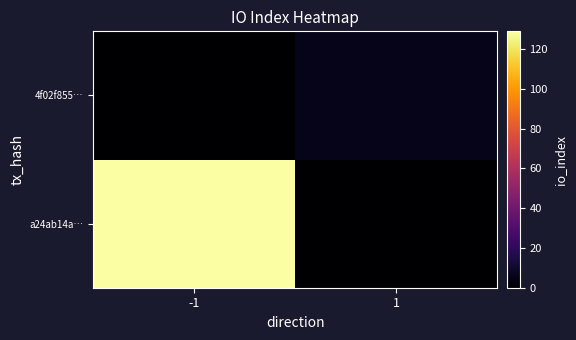

Rank the series by their average value, from lowest to highest.

4f02f855…, a24ab14a…